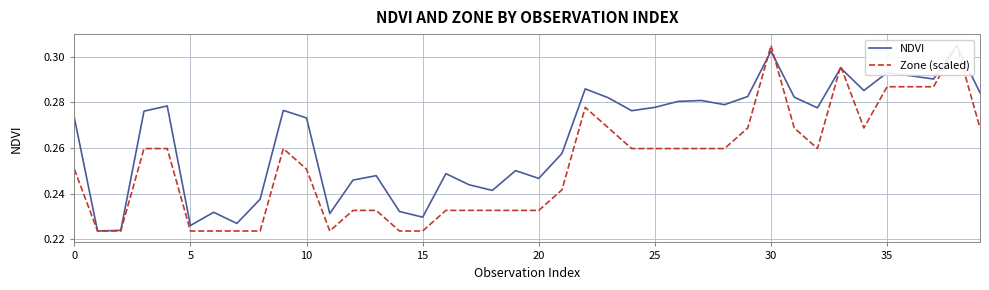

Reading left to right, extract all data points from this chart.

NDVI: 0.3	0.2	0.2	0.3	0.3	0.2	0.2	0.2	0.2	0.3	0.3	0.2	0.2	0.2	0.2	0.2	0.2	0.2	0.2	0.3	0.2	0.3	0.3	0.3	0.3	0.3	0.3	0.3	0.3	0.3	0.3	0.3	0.3	0.3	0.3	0.3	0.3	0.3	0.3	0.3
Zone (scaled): 0.3	0.2	0.2	0.3	0.3	0.2	0.2	0.2	0.2	0.3	0.3	0.2	0.2	0.2	0.2	0.2	0.2	0.2	0.2	0.2	0.2	0.2	0.3	0.3	0.3	0.3	0.3	0.3	0.3	0.3	0.3	0.3	0.3	0.3	0.3	0.3	0.3	0.3	0.3	0.3